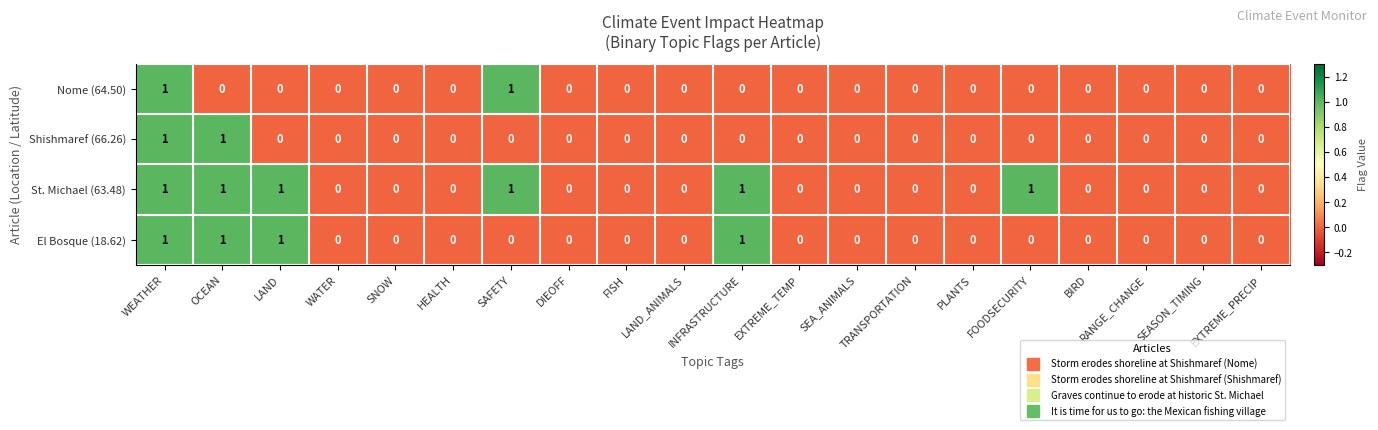

The value of Shishmaref (66.26) at RANGE_CHANGE is -1. True or false?

False